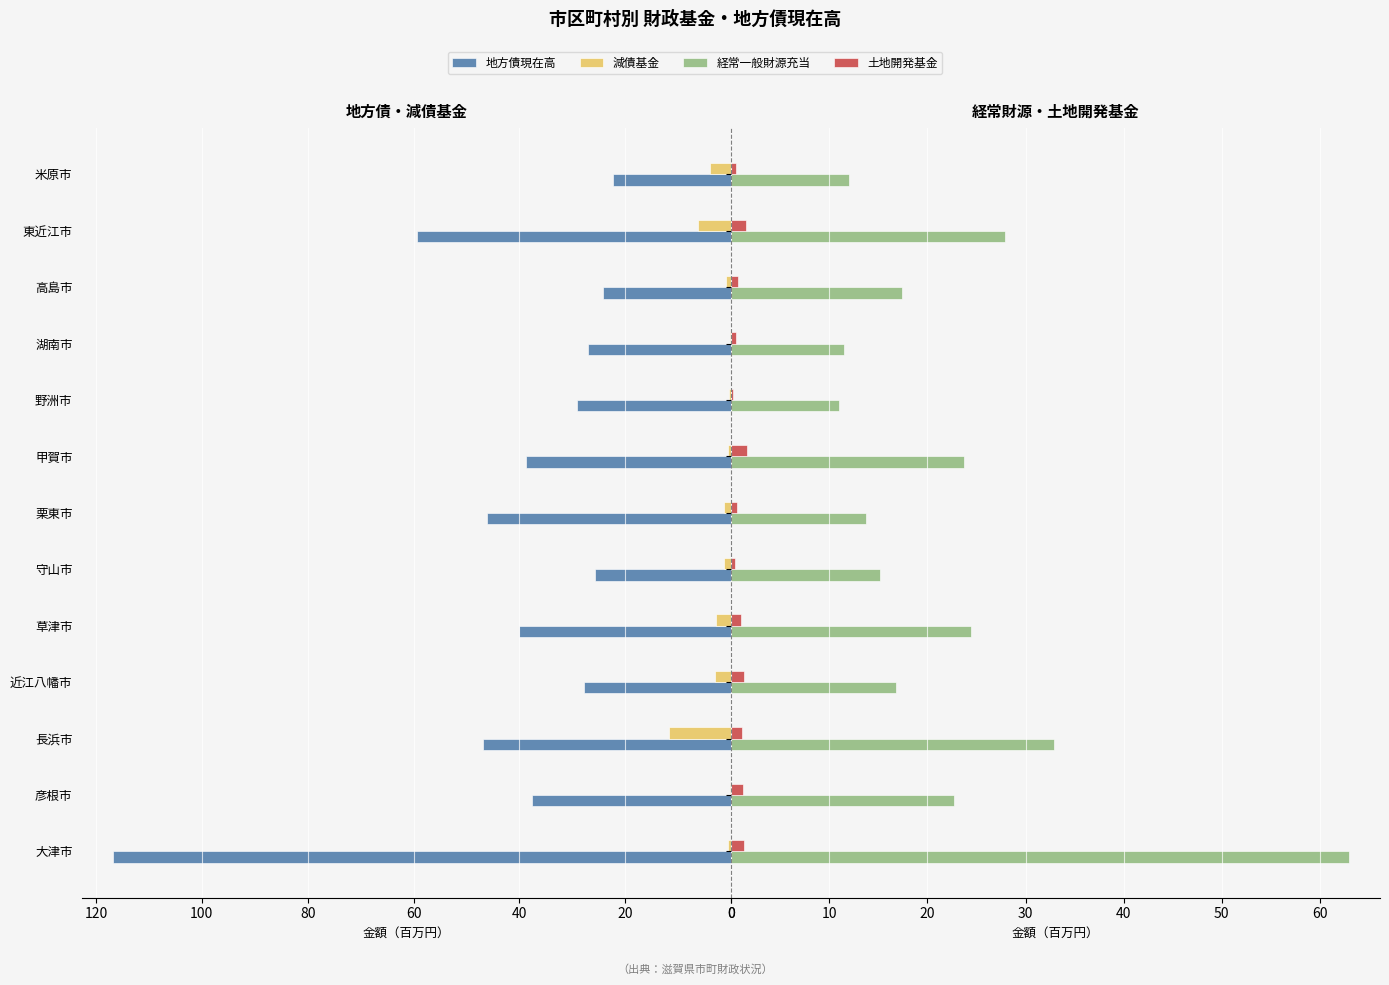

What are all the series names shown in the legend?

地方債現在高, 減債基金, 経常一般財源充当, 土地開発基金